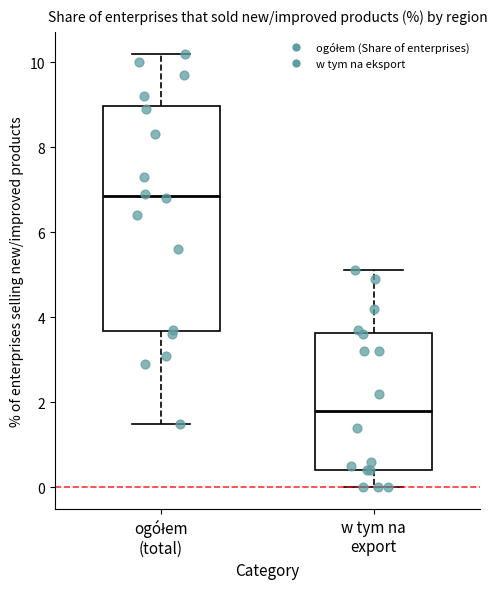

Reading left to right, read every box against the y-axis: the position of its median line, the range the box covers, and the ends of its whiskers. The values are not printed on the chart, so give them approximately, as read against the axis.

ogółem (total): median 6.8, box 3.6 to 9.0, whiskers 1.6 to 10.2
w tym na export: median 1.8, box 0.4 to 3.6, whiskers 0.0 to 5.2